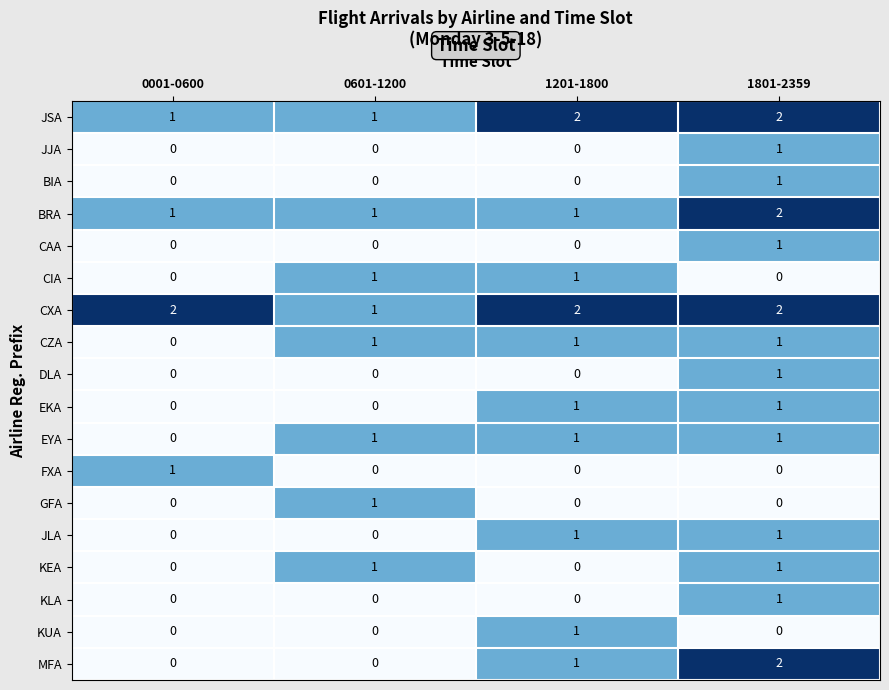

How many data points does each series have?

4